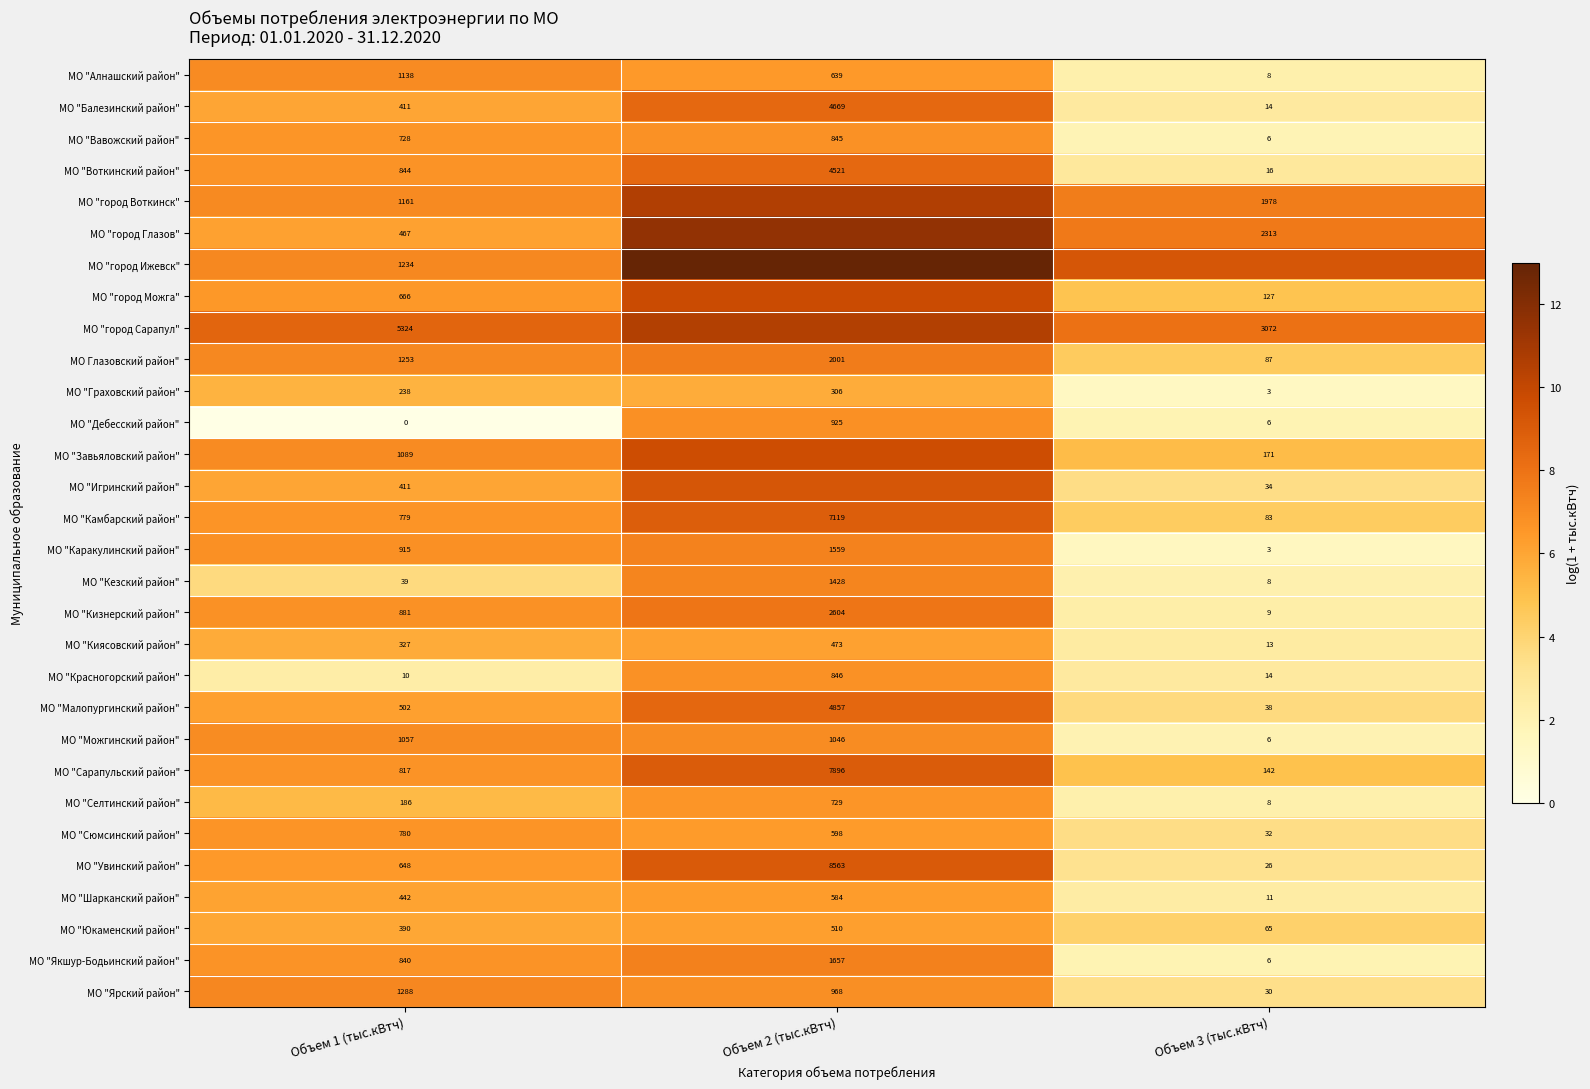

Is the value of МО "Камбарский район" at Объем 2 (тыс.кВтч) greater than the value of МО "Воткинский район" at Объем 3 (тыс.кВтч)?

Yes